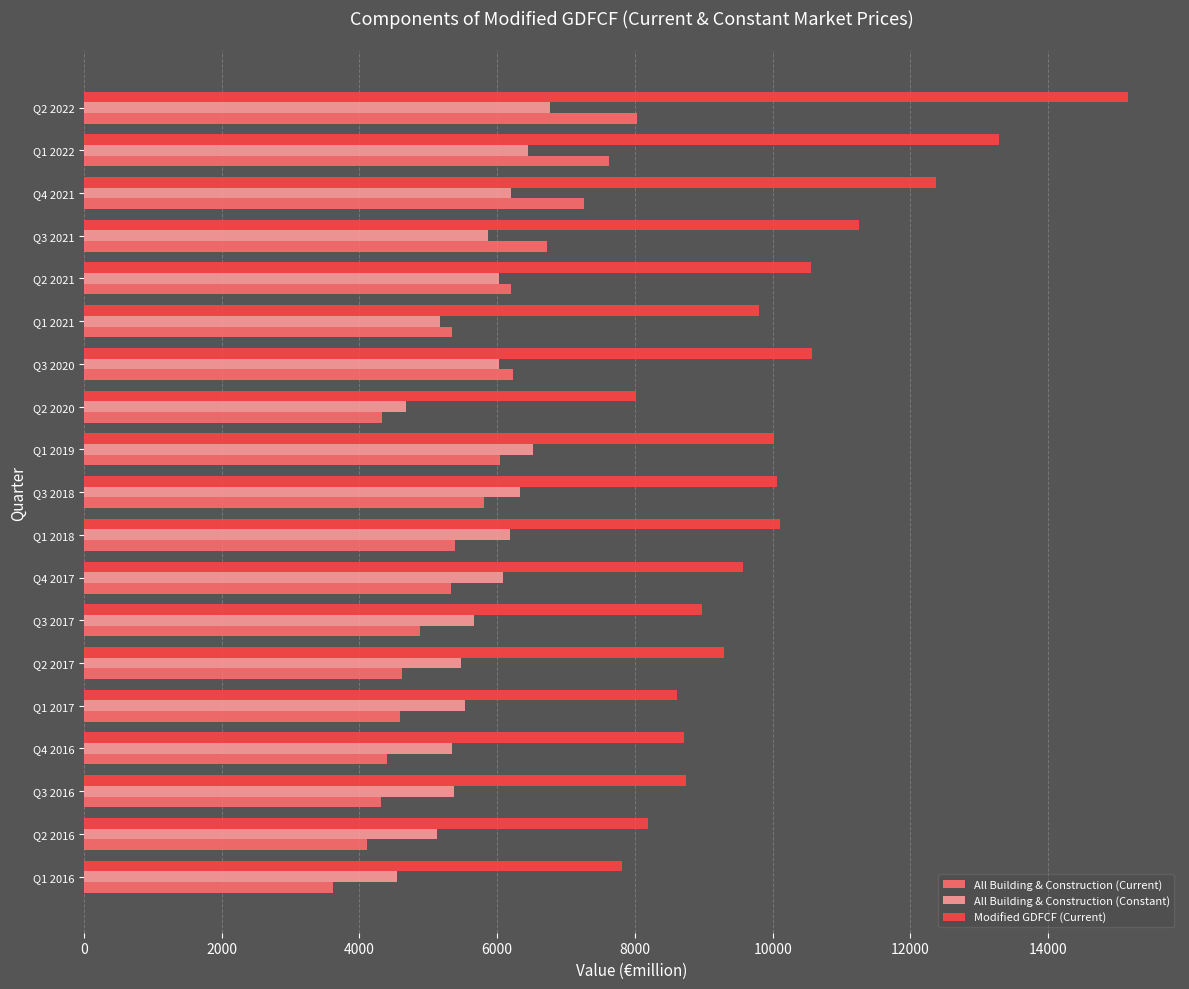

The value of All Building & Construction (Constant) at Q1 2022 is 2023.7. True or false?

False